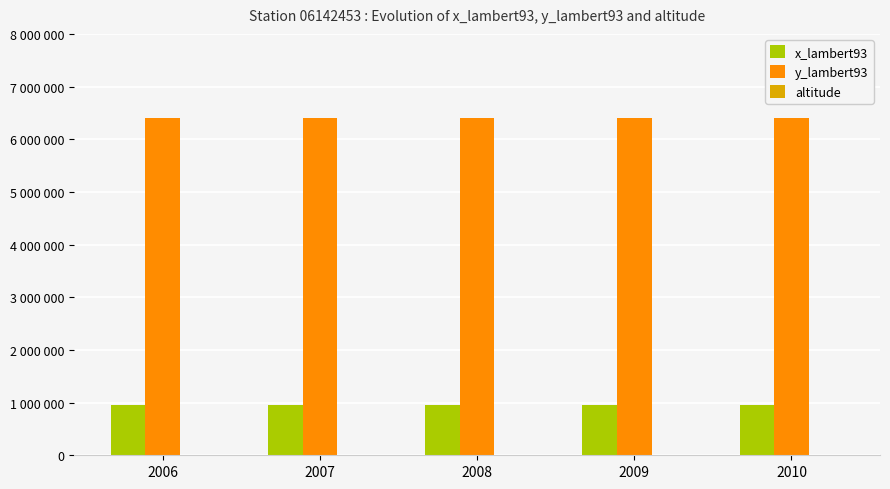

Does the chart contain stacked bars?

No